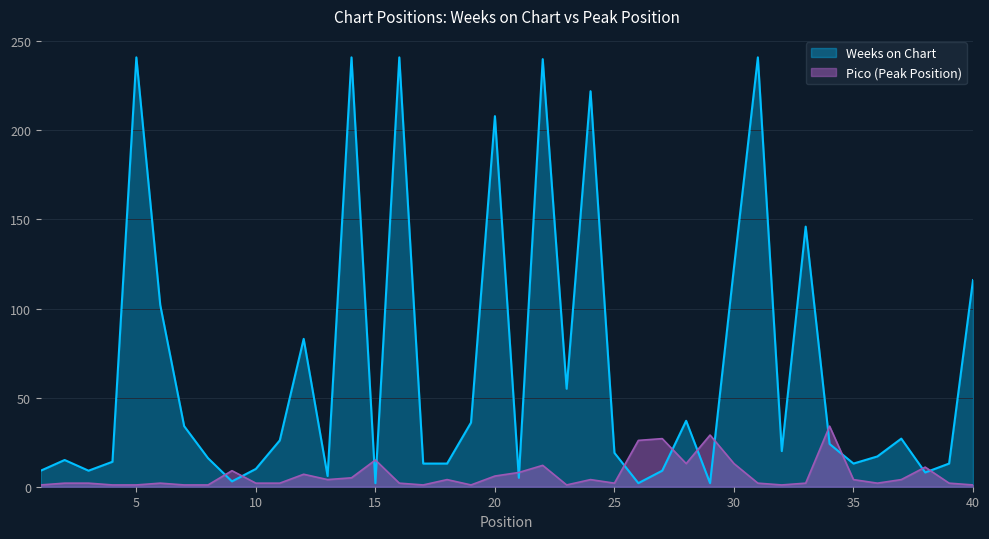

Reading right to left, extract all data points from this chart.

Weeks on Chart: 40=116	39=13	38=8	37=27	36=17	35=13	34=24	33=146	32=20	31=241	30=123	29=2	28=37	27=9	26=2	25=19	24=222	23=55	22=240	21=5	20=208	19=36	18=13	17=13	16=241	15=2	14=241	13=6	12=83	11=26	10=10	9=3	8=16	7=34	6=102	5=241	4=14	3=9	2=15	1=9
Pico: 40=1	39=2	38=11	37=4	36=2	35=4	34=34	33=2	32=1	31=2	30=13	29=29	28=13	27=27	26=26	25=2	24=4	23=1	22=12	21=8	20=6	19=1	18=4	17=1	16=2	15=15	14=5	13=4	12=7	11=2	10=2	9=9	8=1	7=1	6=2	5=1	4=1	3=2	2=2	1=1